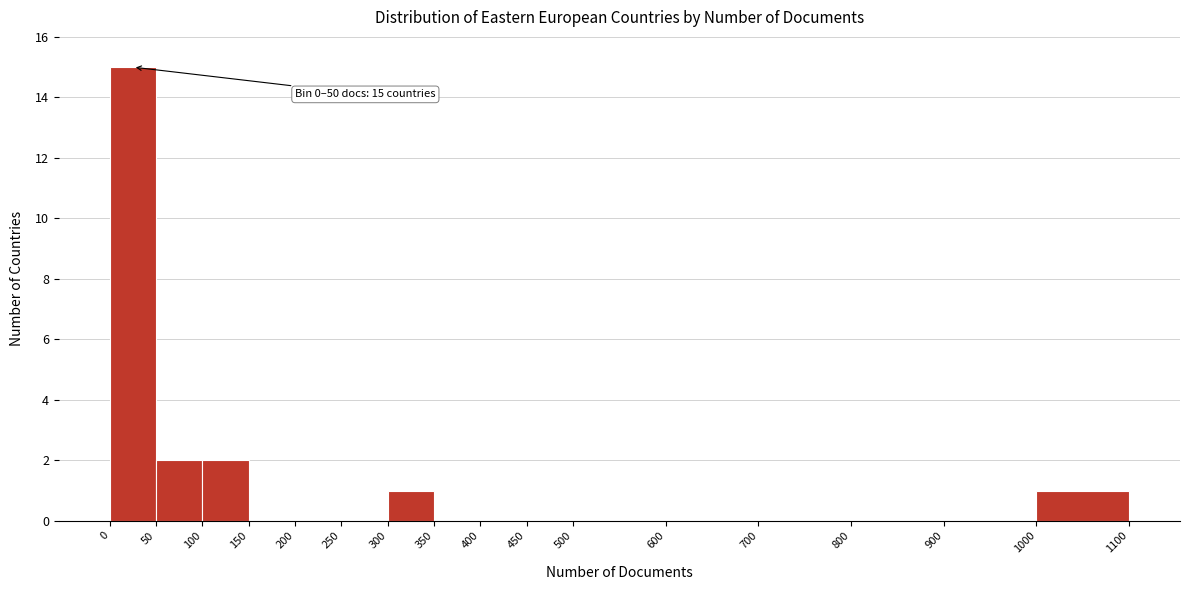

Which range on the x-axis has the tallest bar?

0 to 50